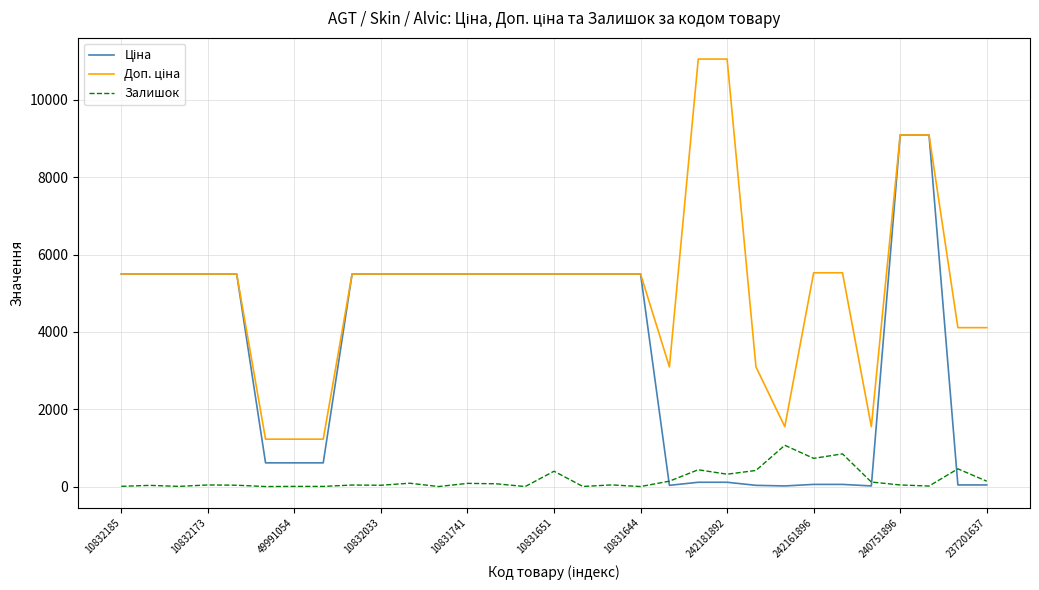

Which category has the lowest value in the Ціна series?

23